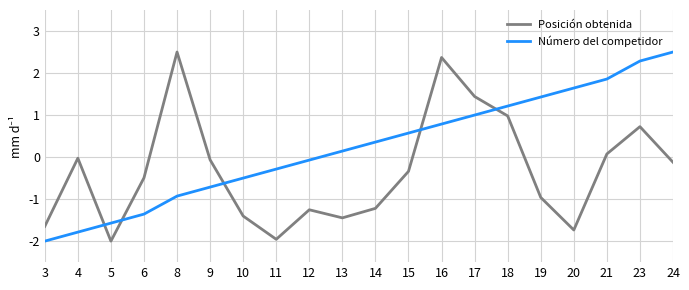

Read the Número del competidor value at 15.

0.6